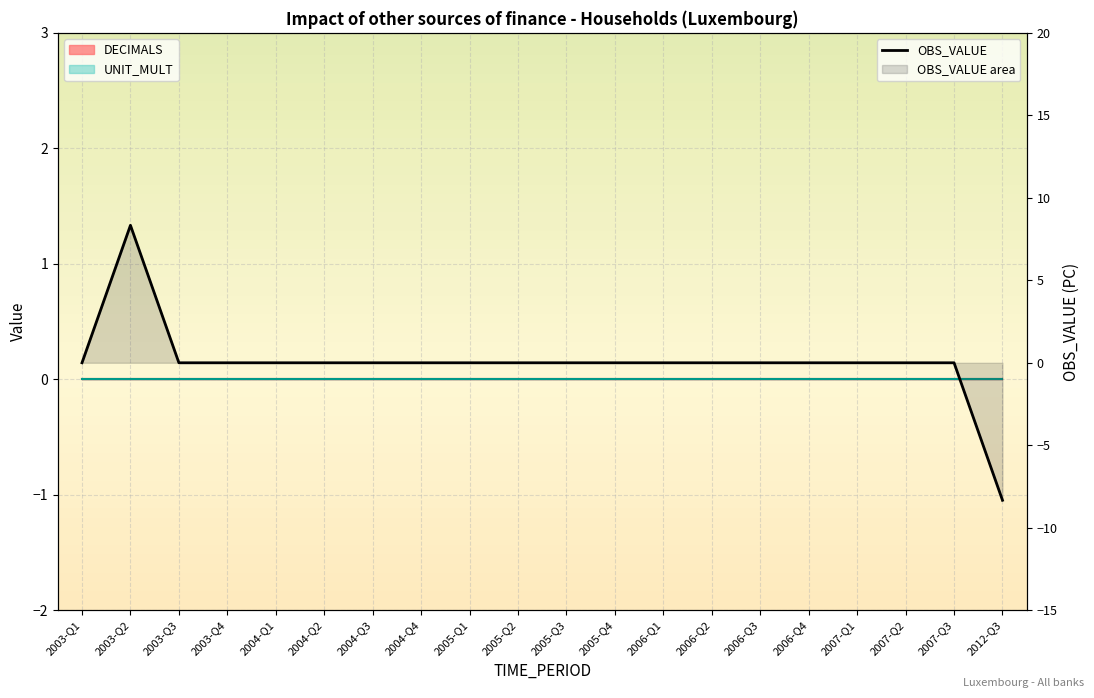

What is the greatest value displayed?

8.3